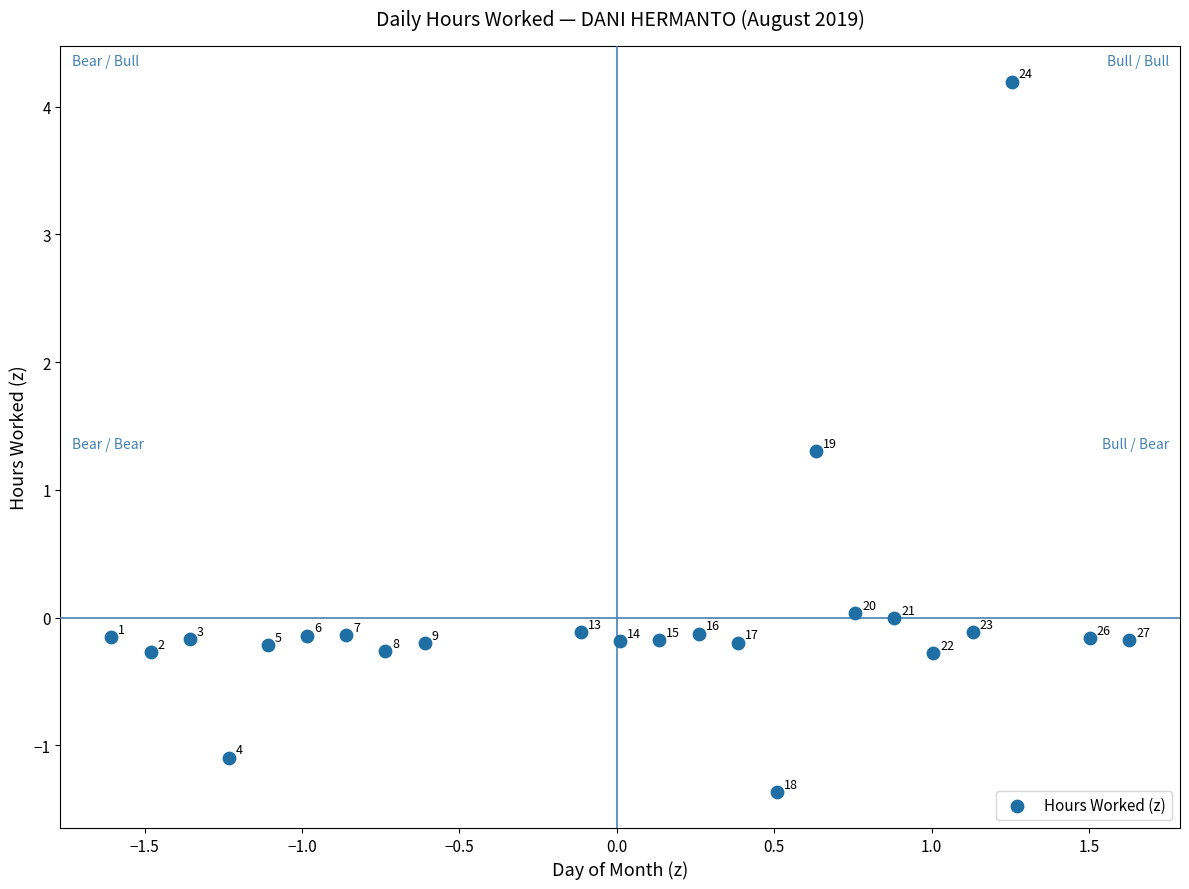

What Y value in the scatter plot is closest to 1?

1.3